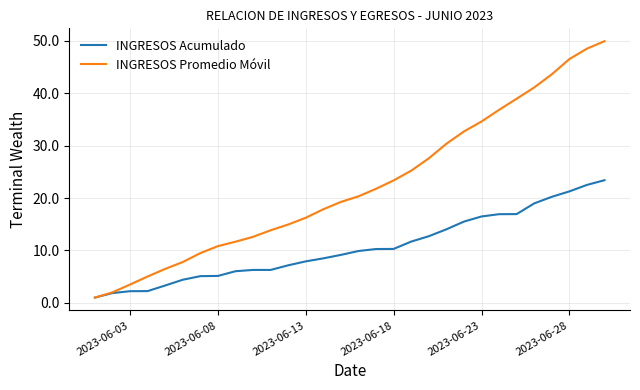

What is the maximum value for INGRESOS Acumulado?

23.4